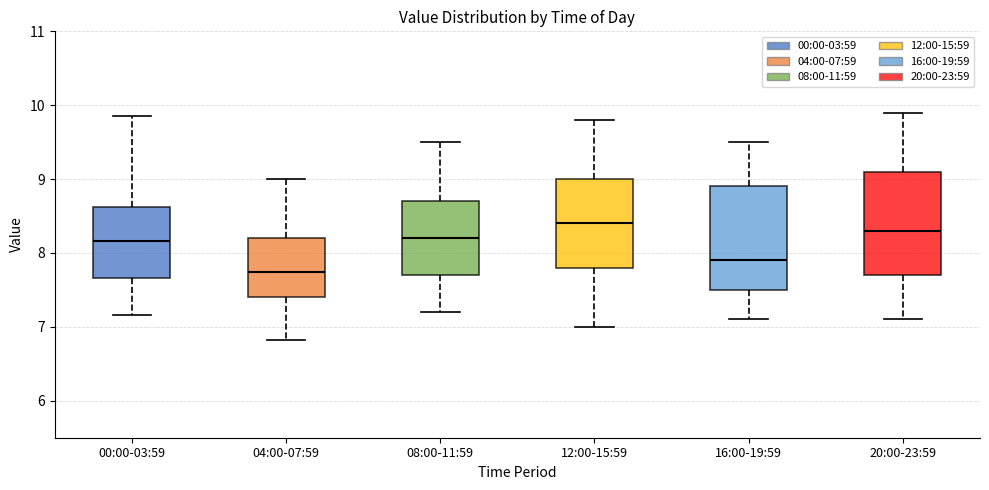

Where is the upper edge of the box for 00:00-03:59 on the y-axis? The values are not printed on the chart, so give them approximately, as read against the axis.

8.6